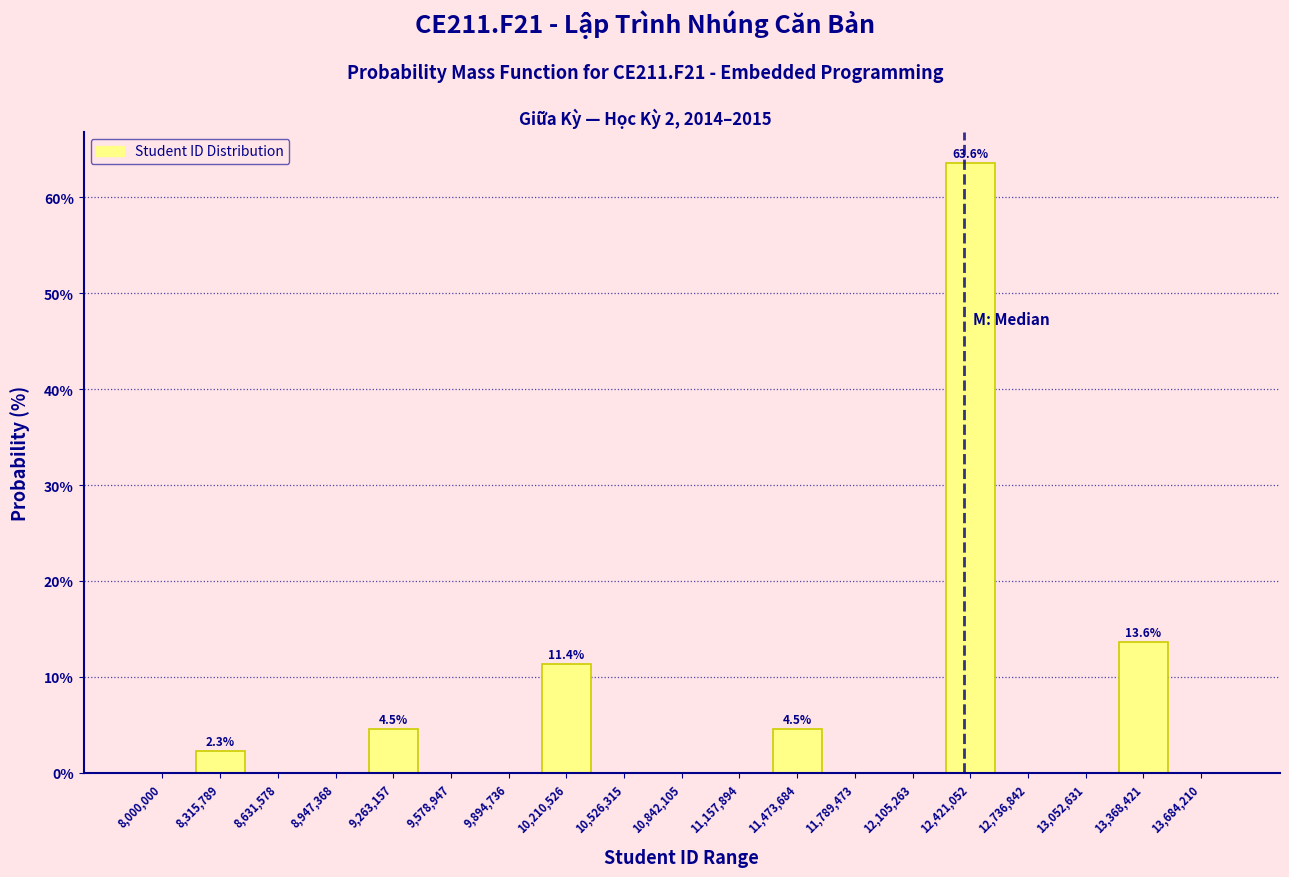

Reading left to right, transcribe all the data shown in this chart.

8,000,000=0.0	8,315,789=2.3	8,631,578=0.0	8,947,368=0.0	9,263,157=4.5	9,578,947=0.0	9,894,736=0.0	10,210,526=11.4	10,526,315=0.0	10,842,105=0.0	11,157,894=0.0	11,473,684=4.5	11,789,473=0.0	12,105,263=0.0	12,421,052=63.6	12,736,842=0.0	13,052,631=0.0	13,368,421=13.6	13,684,210=0.0